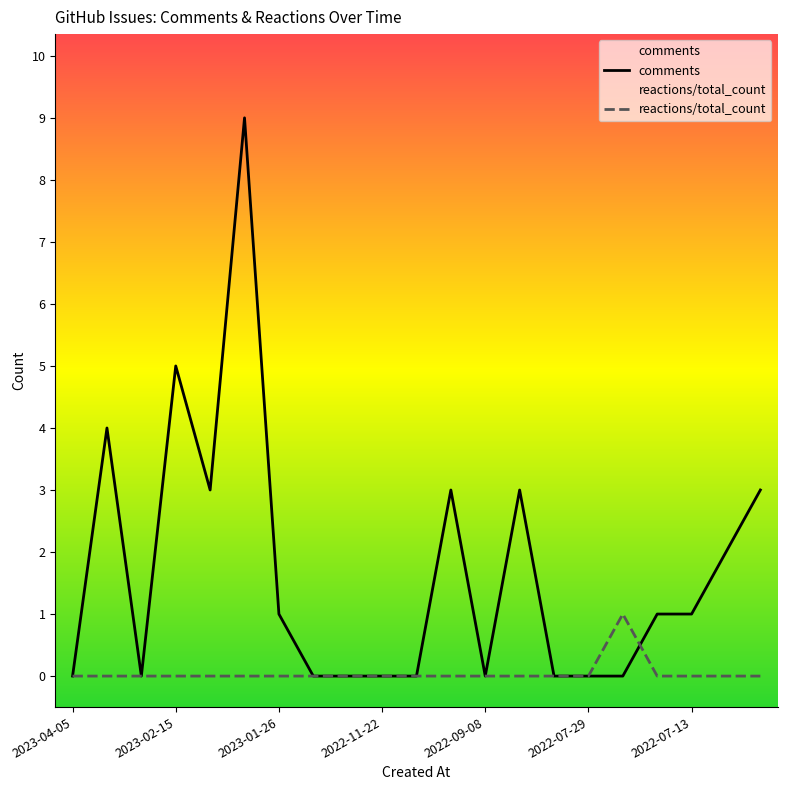

Which series has the widest spread of values?

comments